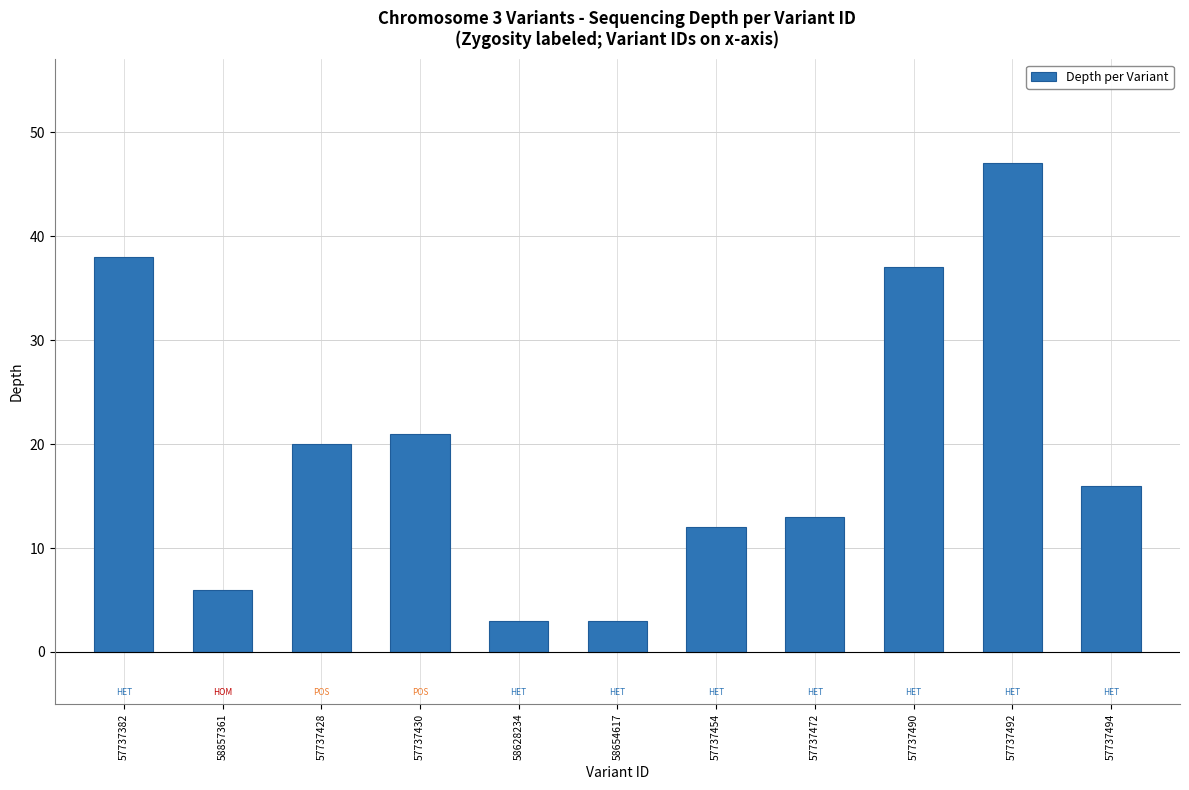

Where is the data nearest to the value 25?

57737430